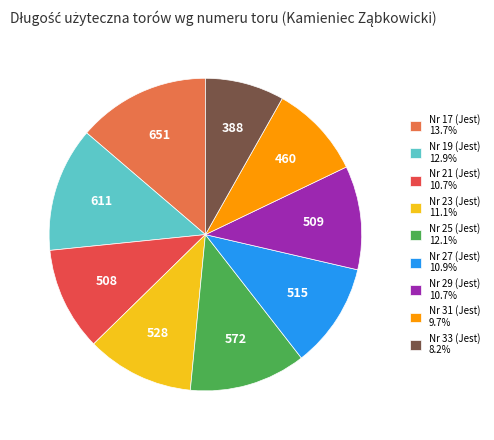

Does Nr 21 (Jest) 10.7% account for over 50% of the chart?

No